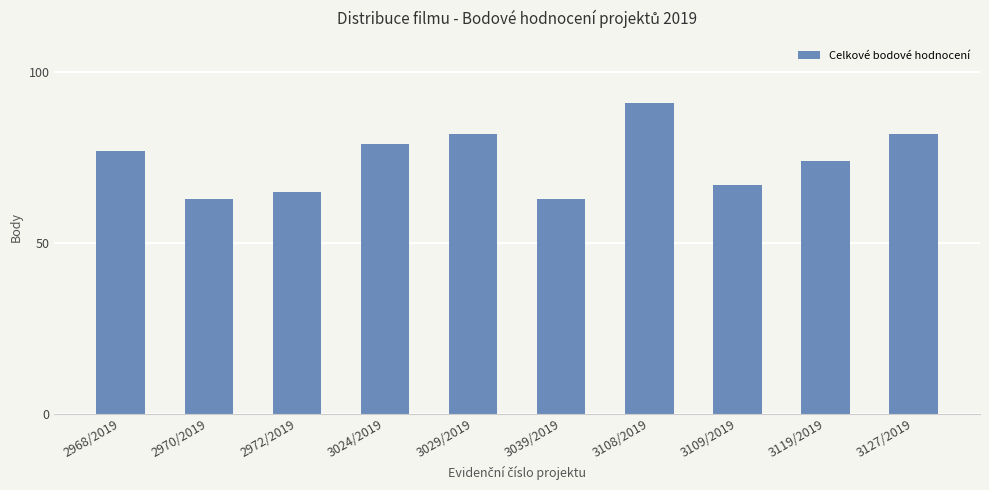

Reading left to right, extract all data points from this chart.

77	63	65	79	82	63	91	67	74	82